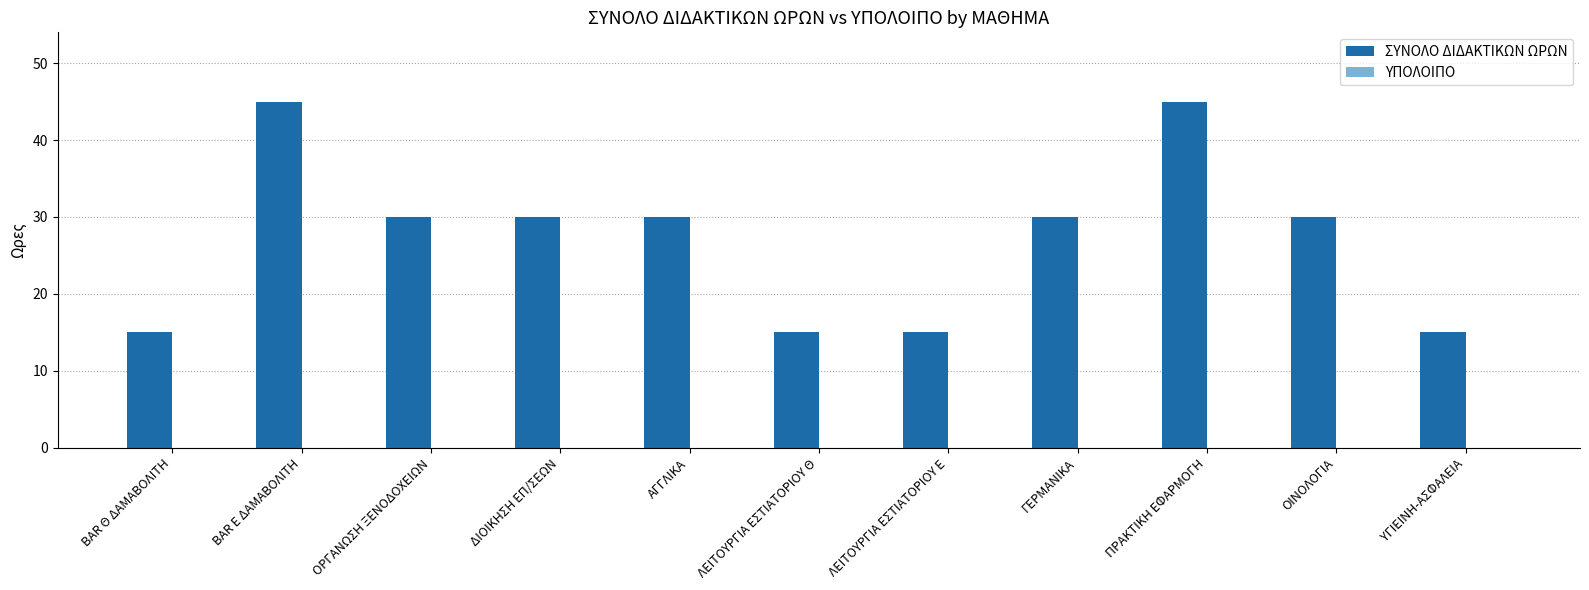

What is the smallest value displayed?

15